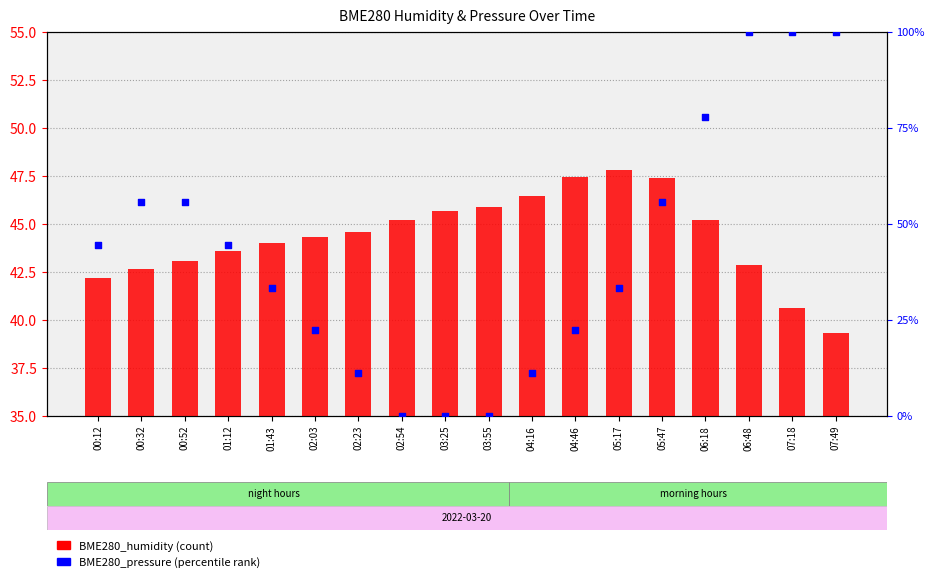

Is the value of BME280_pressure (percentile) at 01:43 greater than the value of BME280_humidity at 04:46?

No